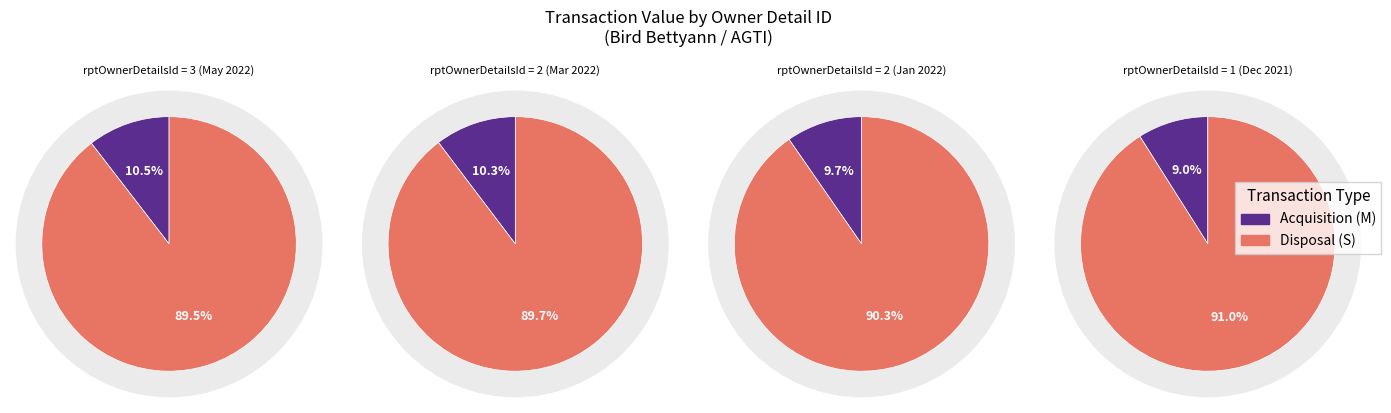

Rank the series by their maximum value, from highest to lowest.

Disposal (S), Acquisition (M)